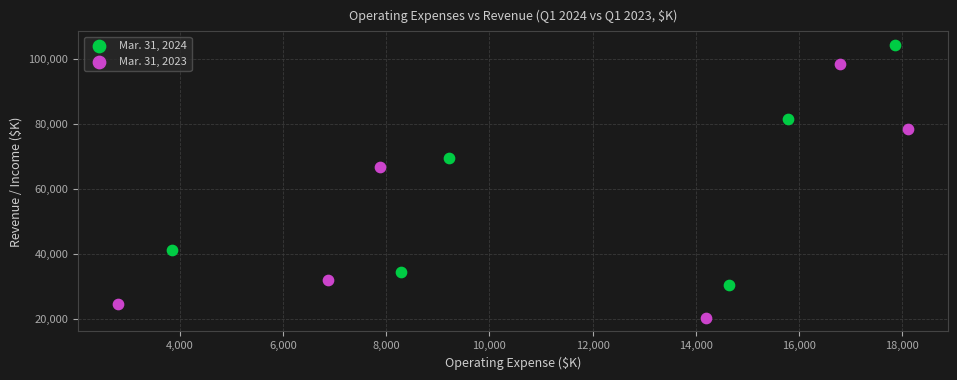

What are all the series names shown in the legend?

Mar. 31, 2024, Mar. 31, 2023